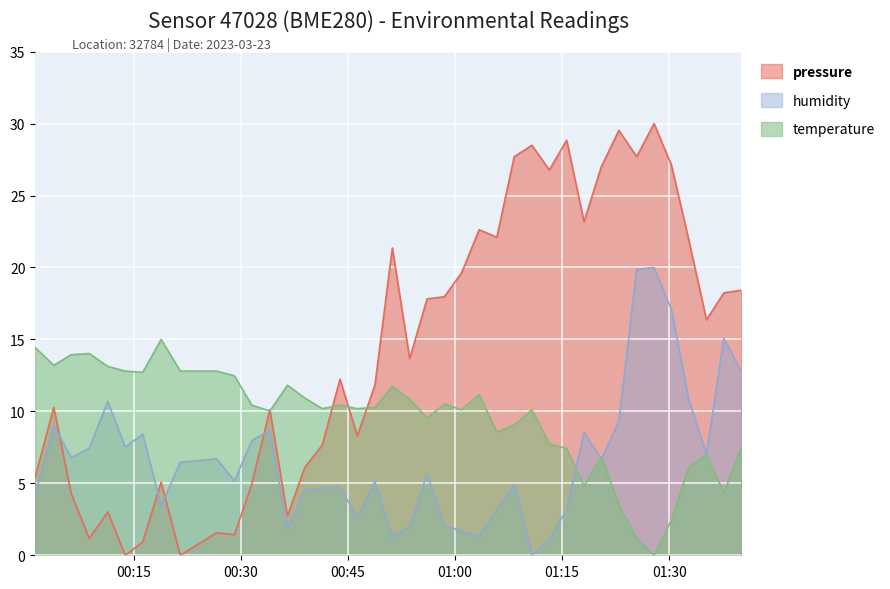

Where do pressure and temperature first cross each other?

2023-03-23T00:31:30 and 2023-03-23T00:34:02